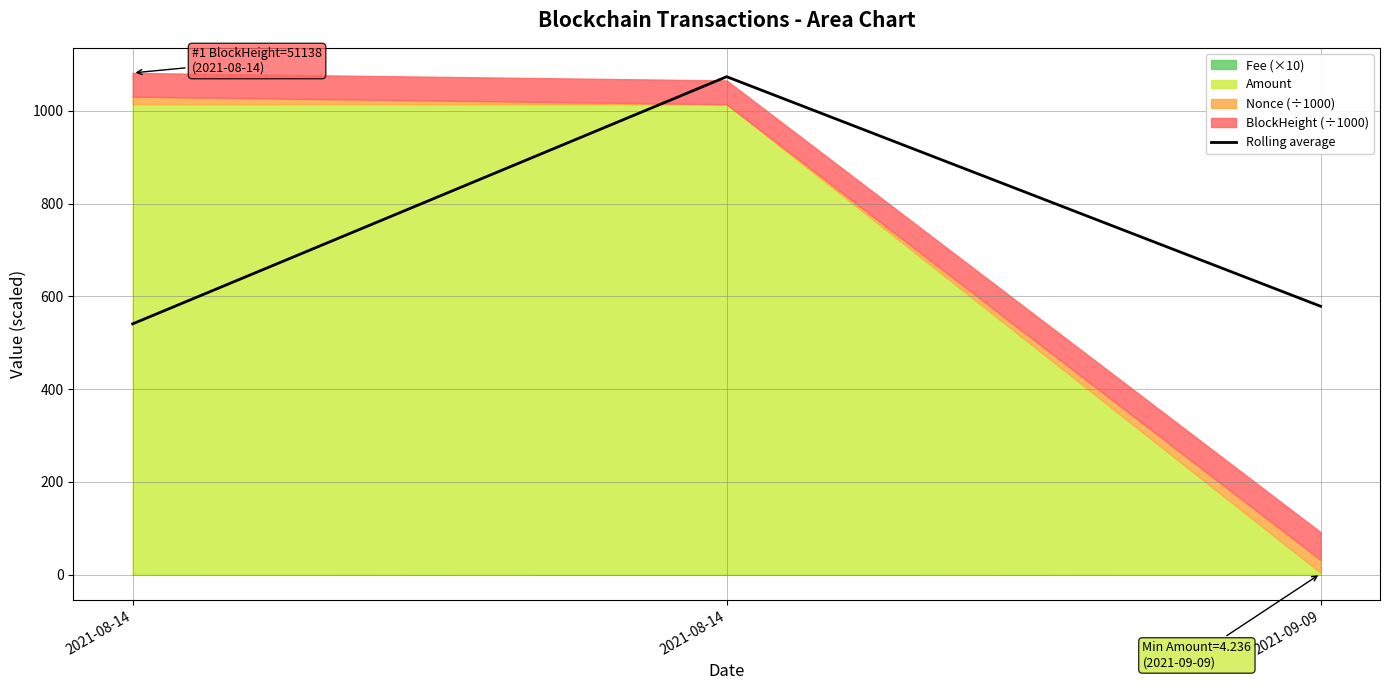

What is the sum of the values at 2021-08-14 and 2021-09-09?

1652.6